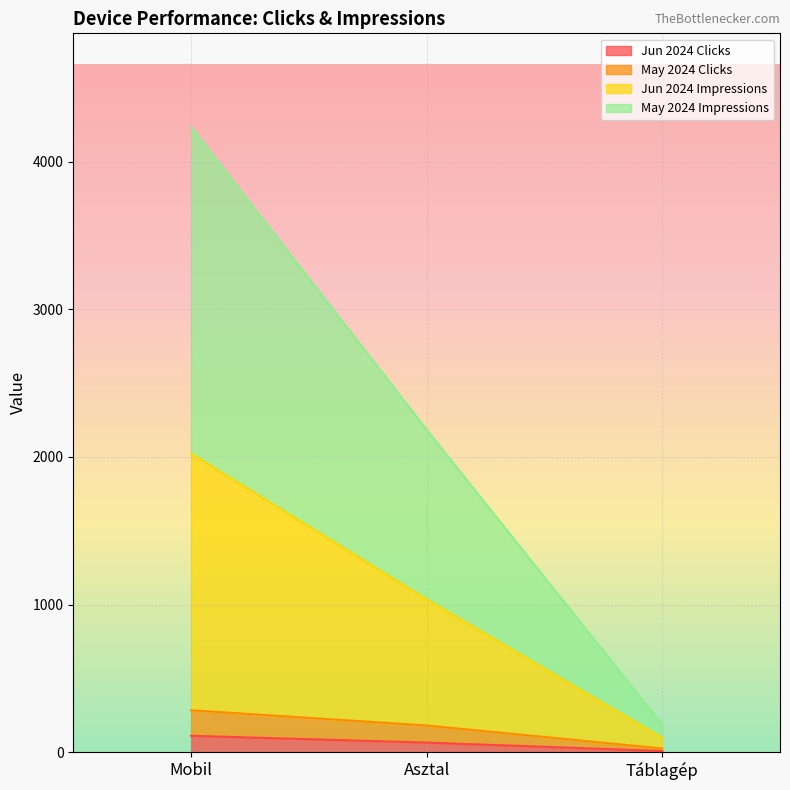

Count the number of data series in this chart.

4